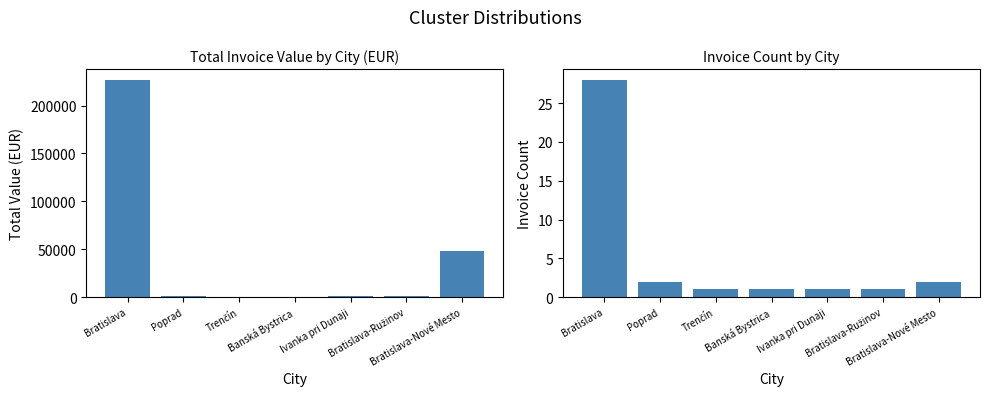

How many bars are there in total?

14